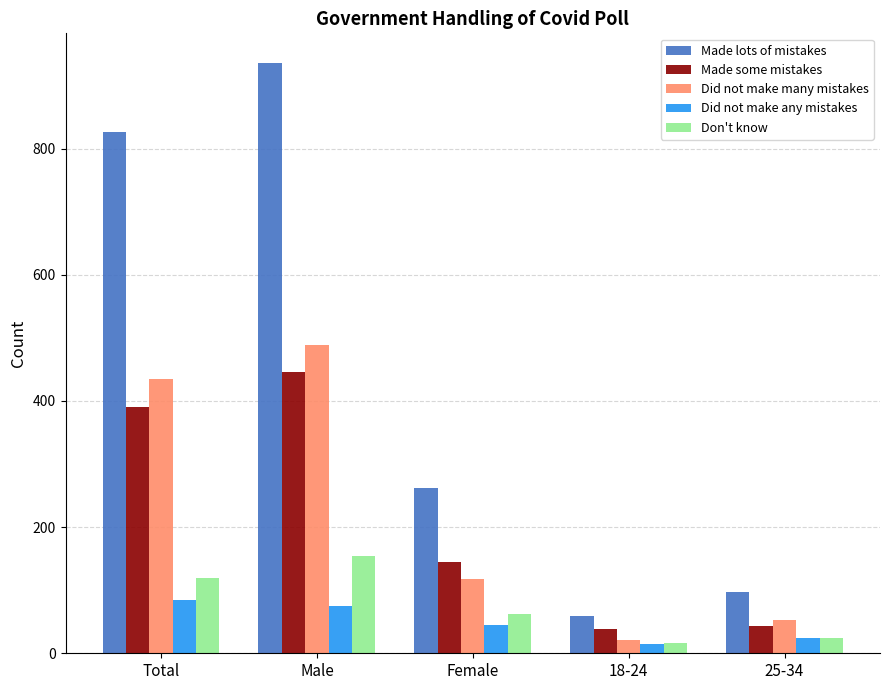

At which label does Did not make any mistakes reach its peak?

Total